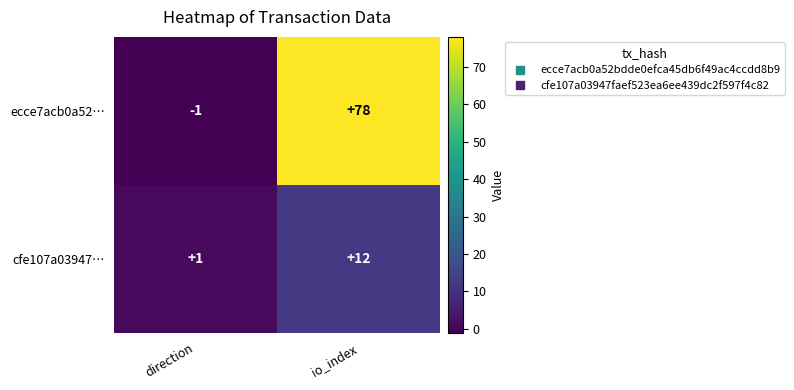

Which category has the lowest value across all series?

direction